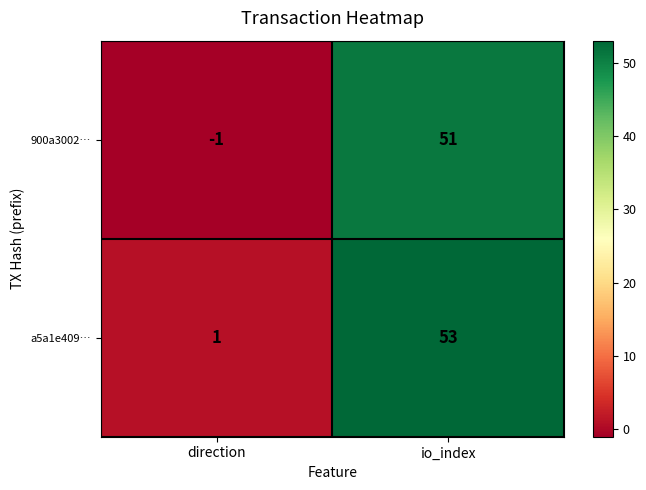

At how many categories does at least one series exceed 52?

1